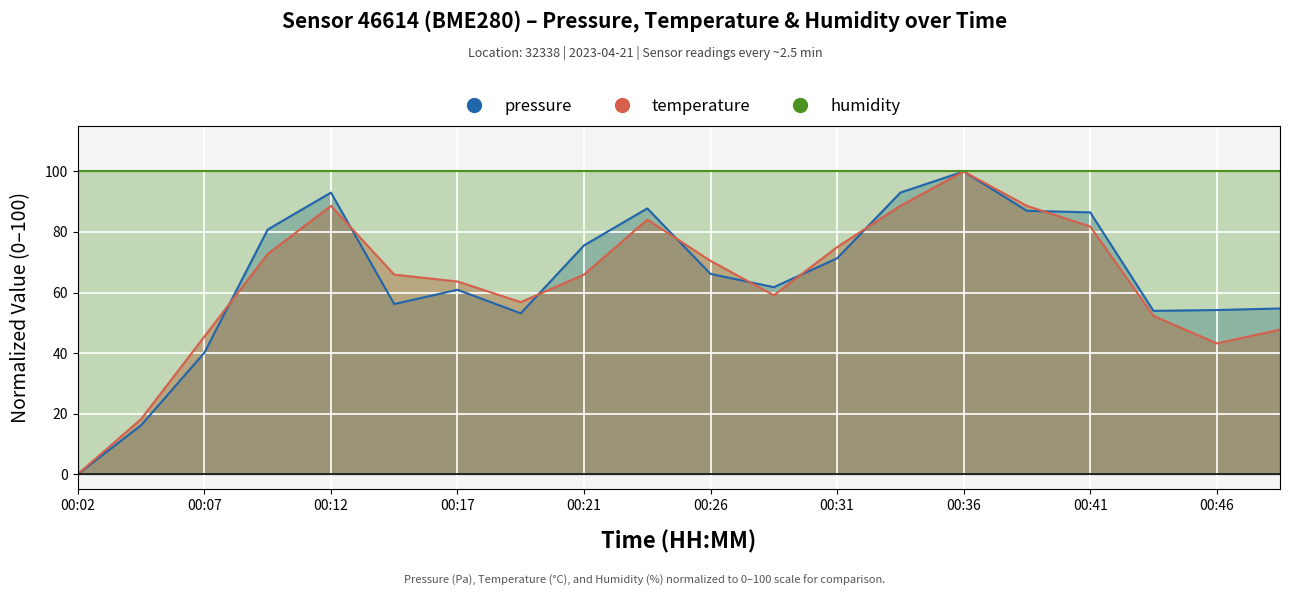

At which label does temperature reach its minimum?

00:02